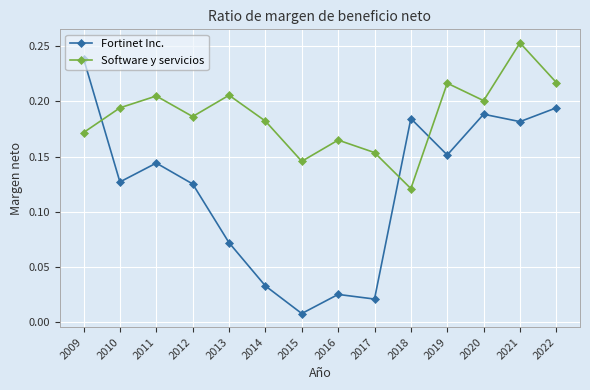

At which label is Software y servicios closest to 0?

2018